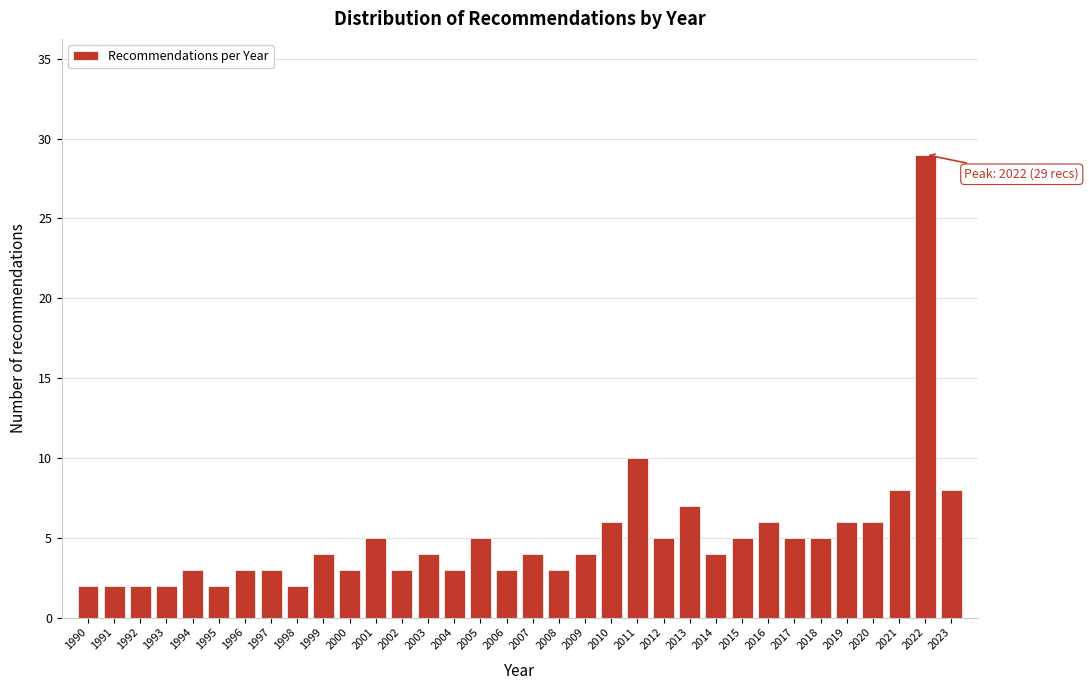

What is the approximate value at 2014?

4